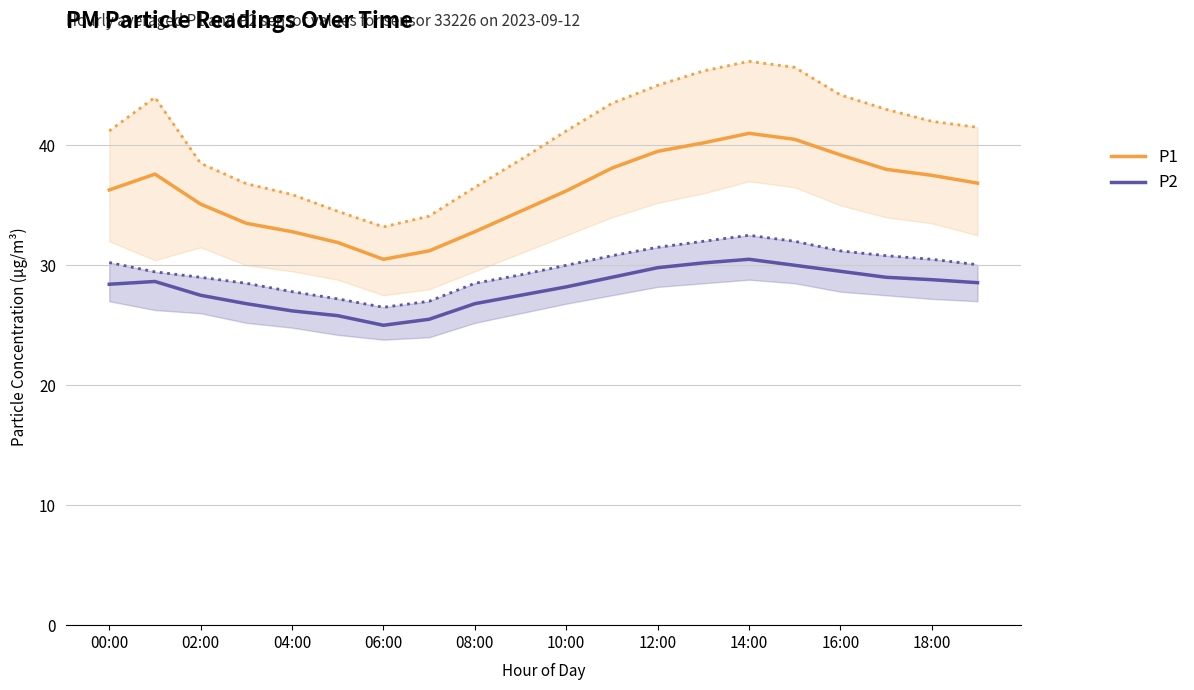

What are all the series names shown in the legend?

P1, P2